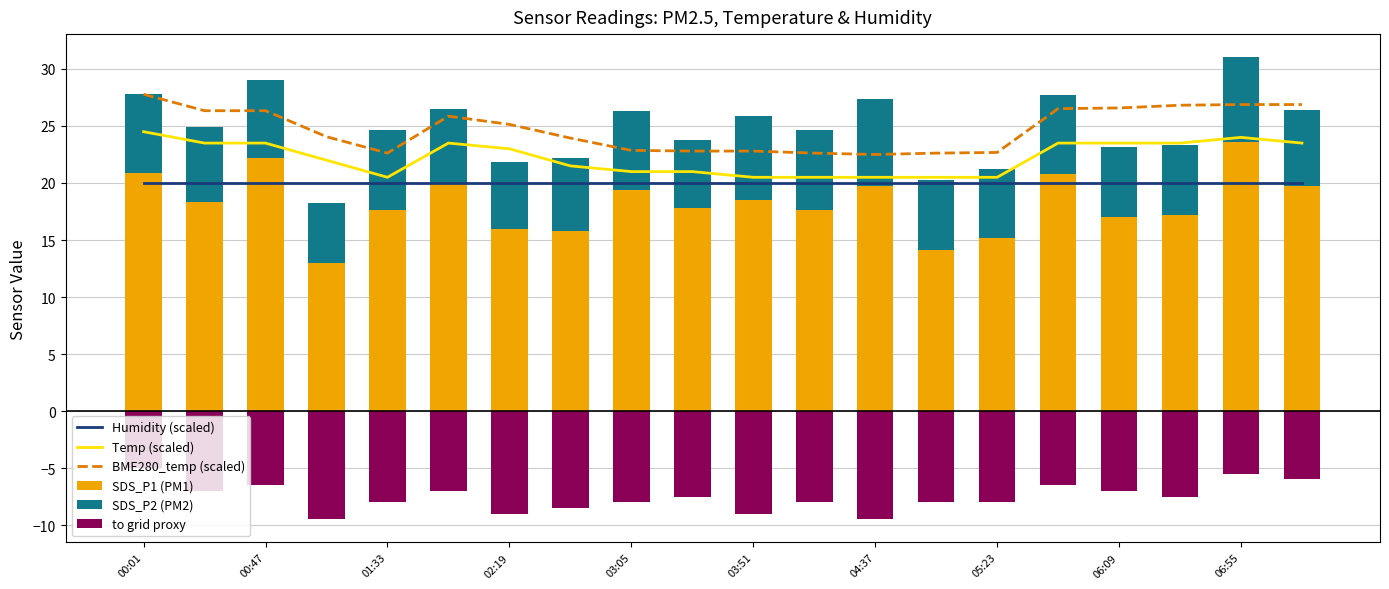

Count the number of data series in this chart.

6